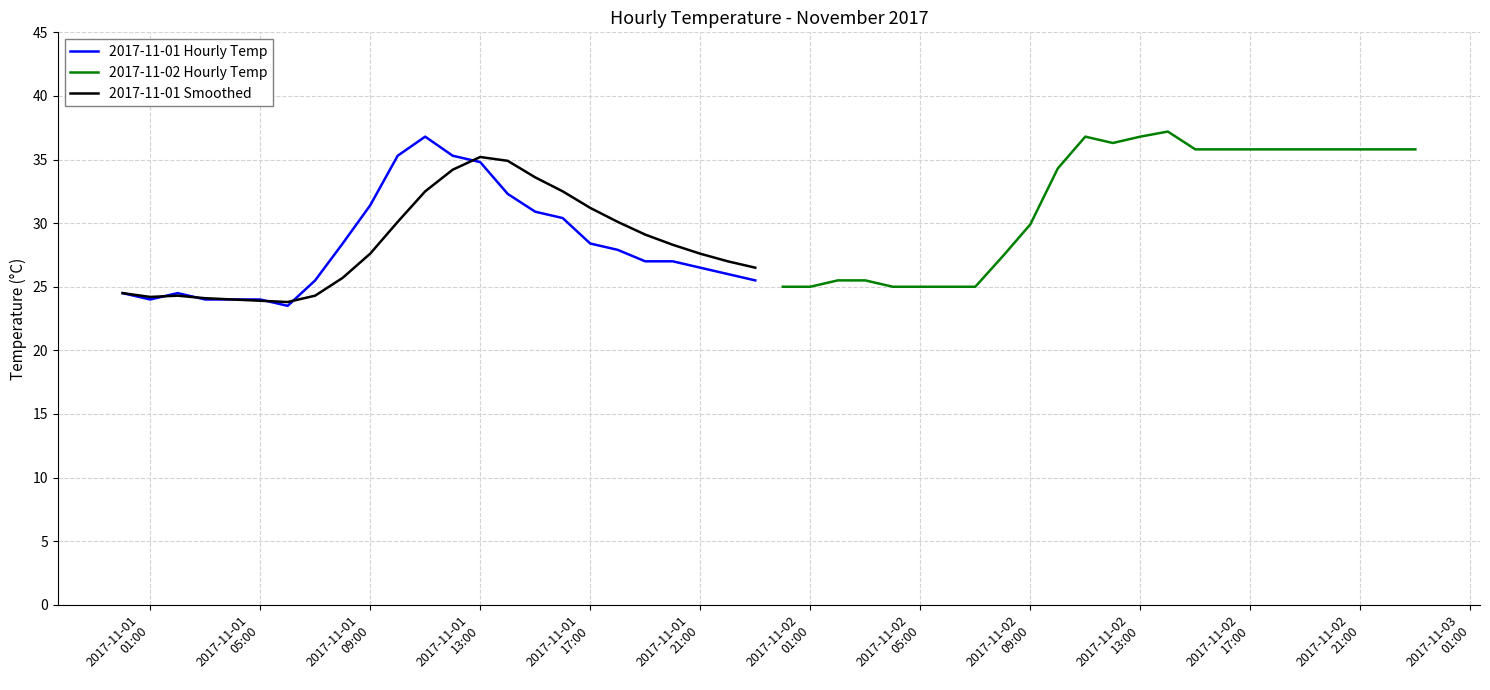

What is the highest value of the 2017-11-01 Hourly Temp series?

36.8